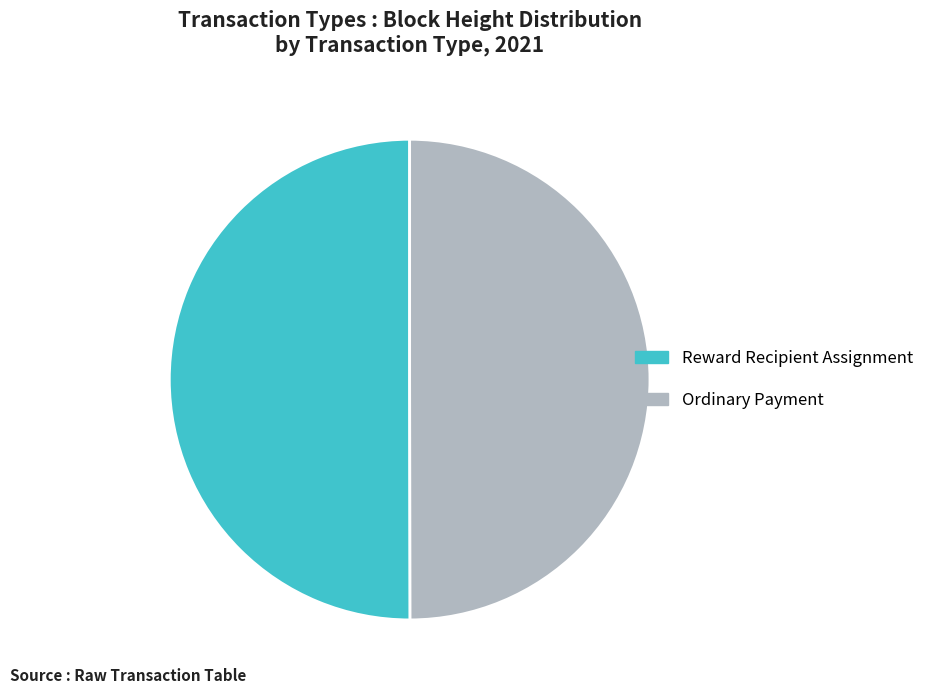

Combined, do Ordinary Payment and Reward Recipient Assignment account for over 50%?

Yes